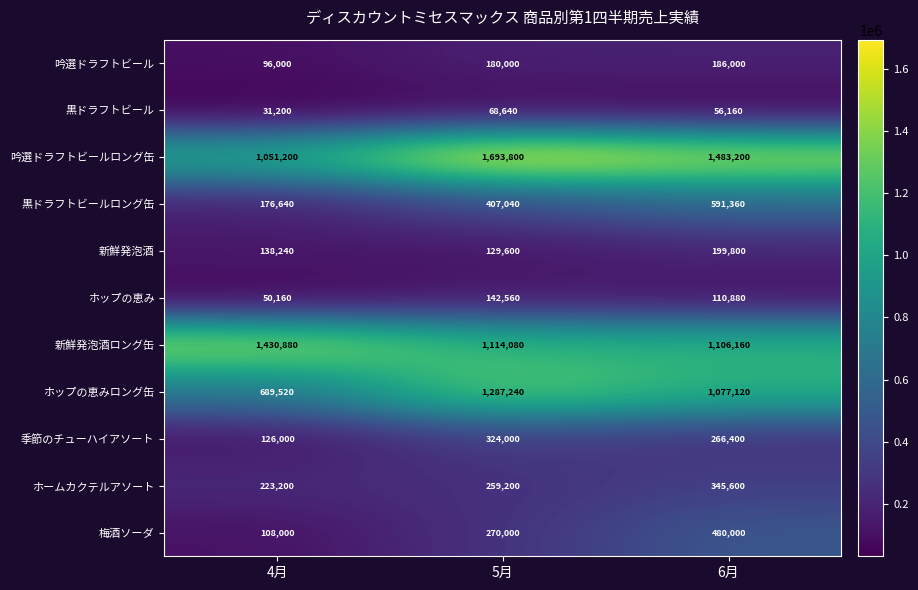

How many categories are shown in the chart?

3